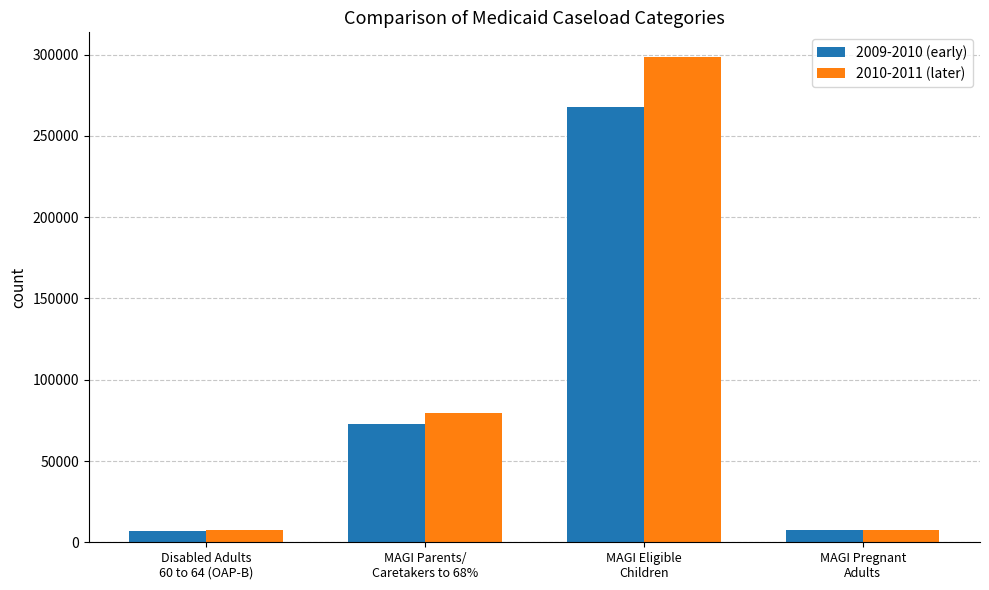

What are all the series names shown in the legend?

2009-2010 (early), 2010-2011 (later)